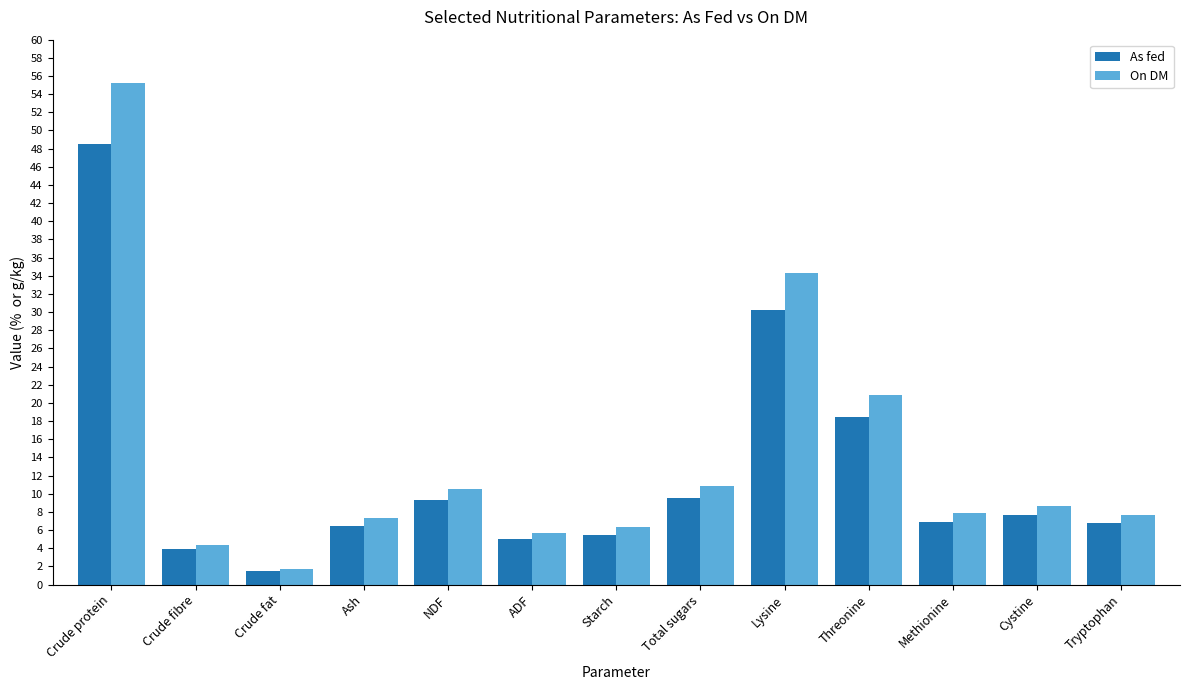

How many data points does each series have?

13